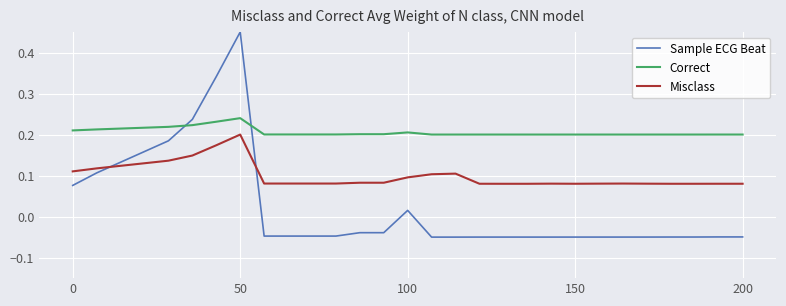

Which series ends up on top after the final intersection of Sample ECG Beat and Misclass?

Misclass